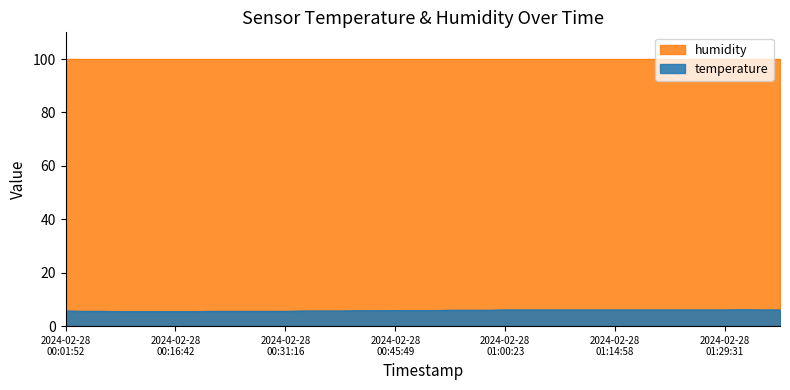

Does the chart display data point markers on the line(s)?

No